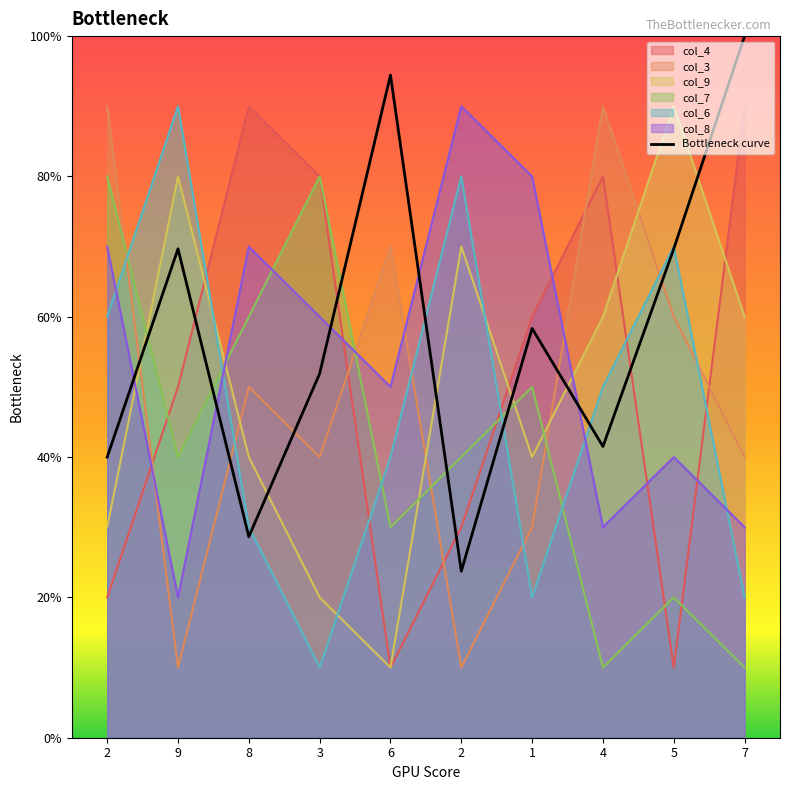

Between which two adjacent categories do col_8 and col_4 first intersect?

2 and 9